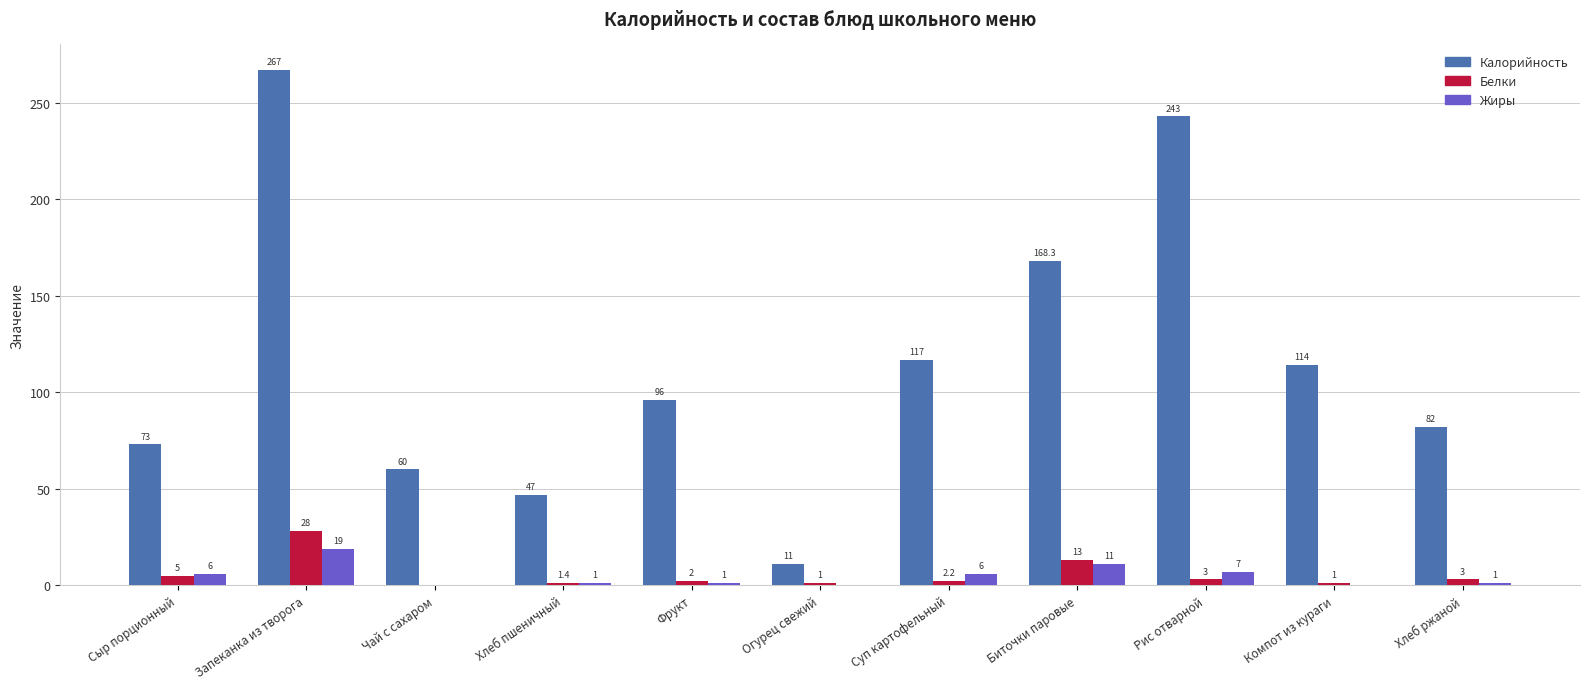

What is the difference between the Жиры values at Компот из кураги and Биточки паровые?

11.0